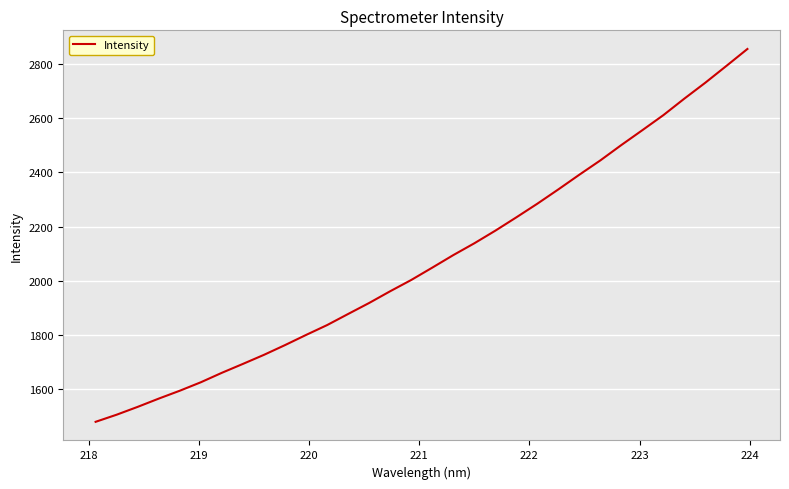

What is the maximum value shown in the chart?

2854.6